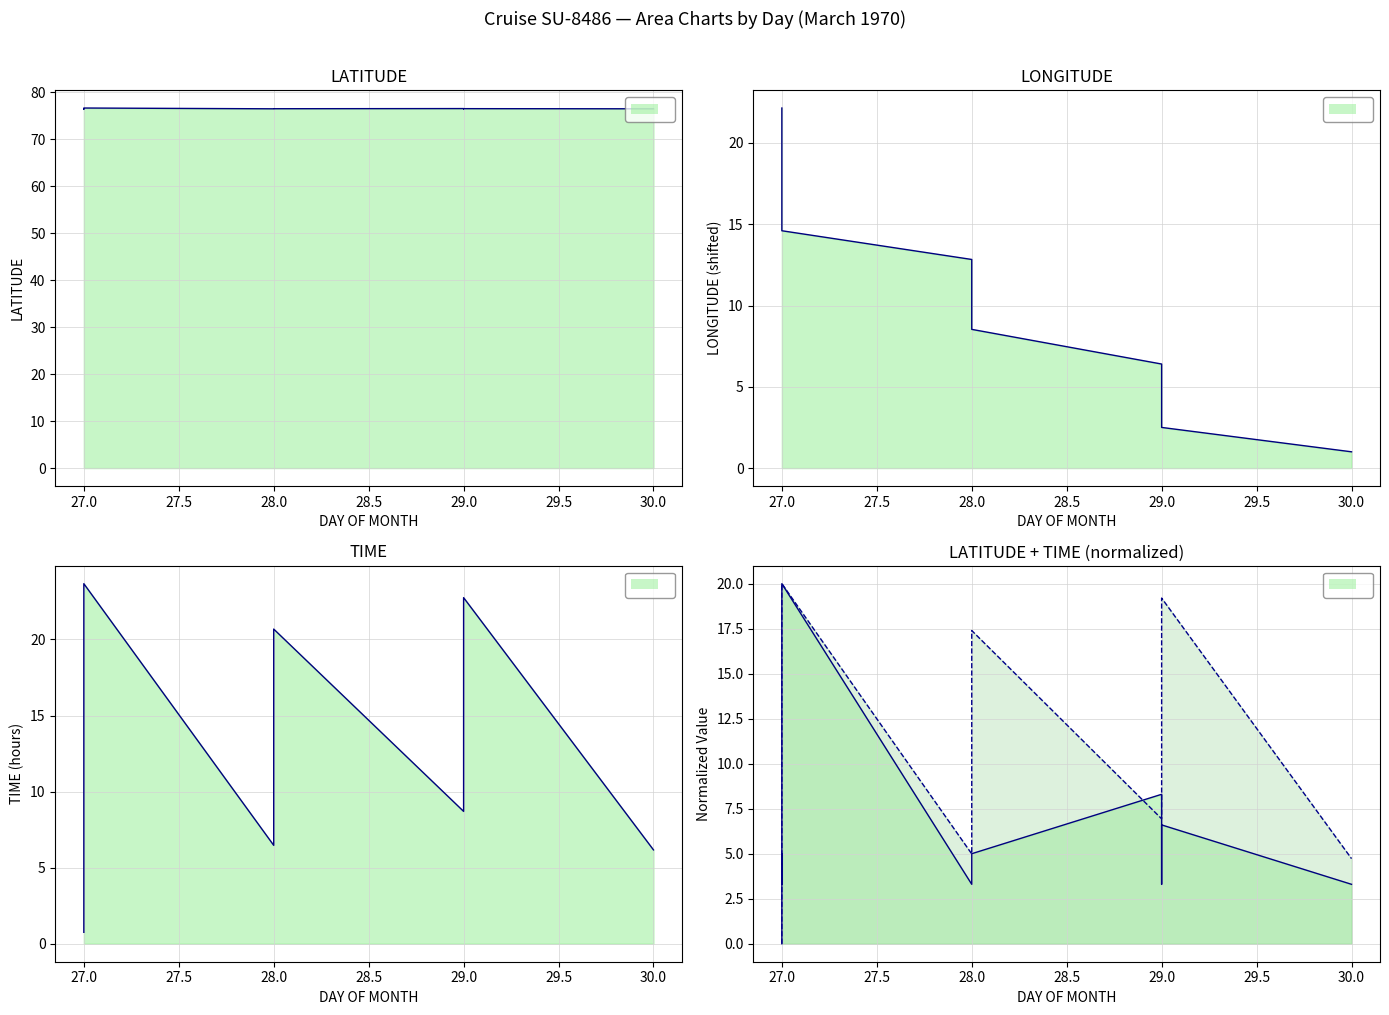

True or false: LONGITUDE and TIME cross at least once.

True